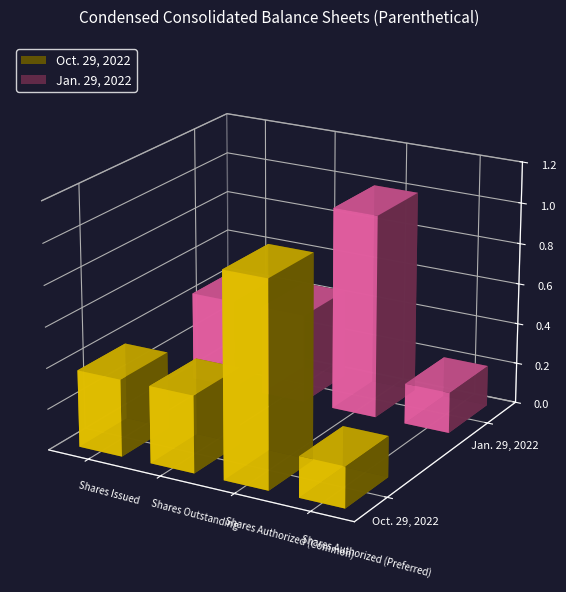

Which category has the lowest value in the Jan. 29, 2022 series?

Shares Authorized (Preferred)